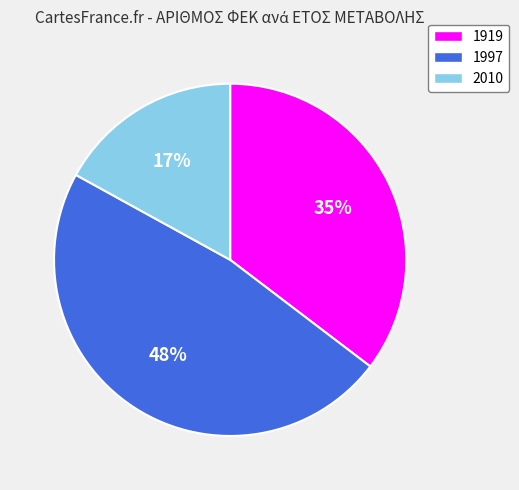

True or false: 1919 accounts for 48% of the total.

False